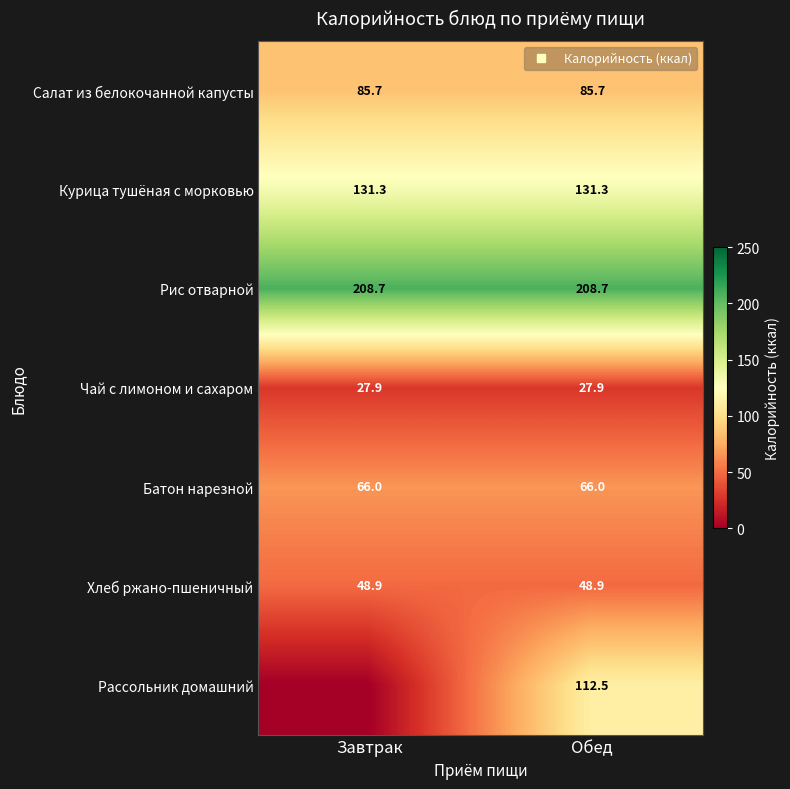

At which label does Чай с лимоном и сахаром reach its minimum?

Завтрак